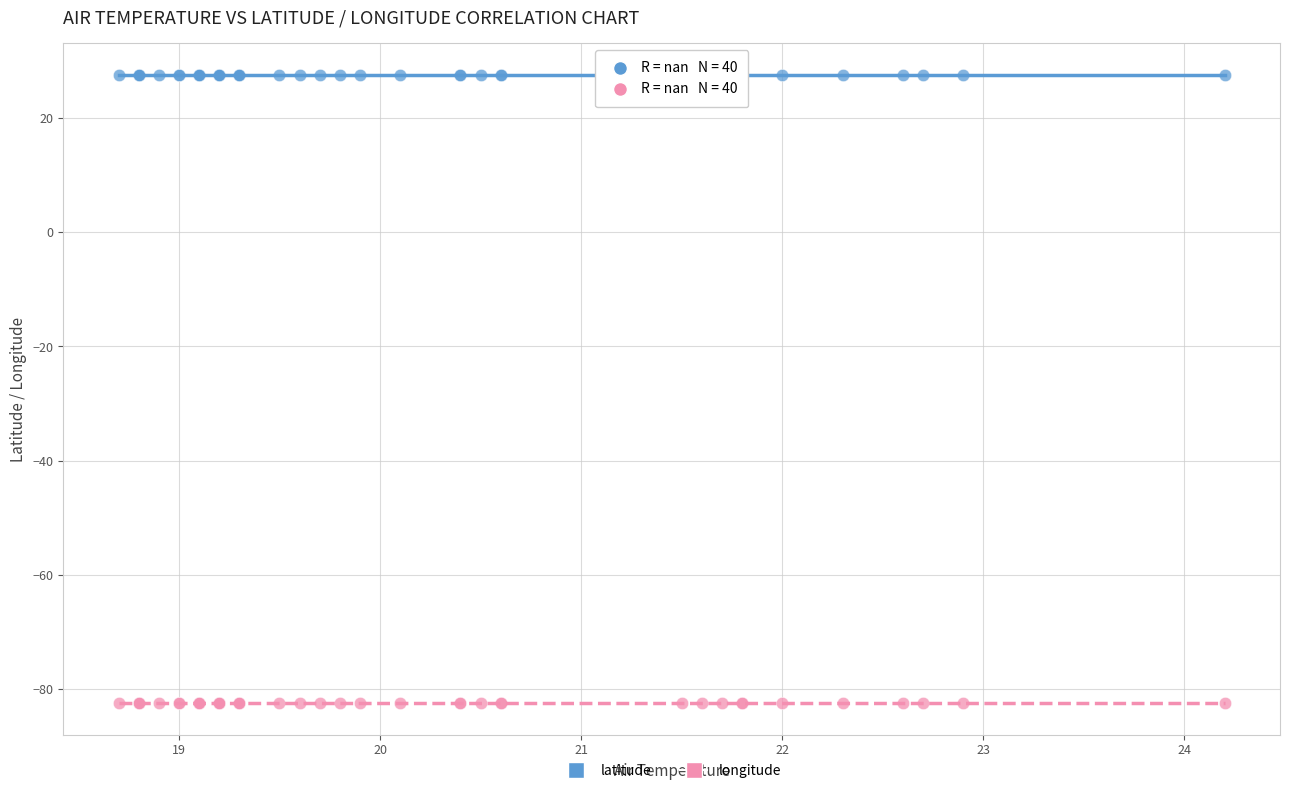

Which series contains the lowest Y value?

longitude